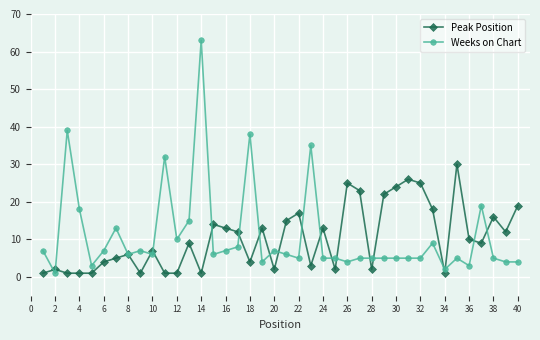

What is the smallest value displayed?

1